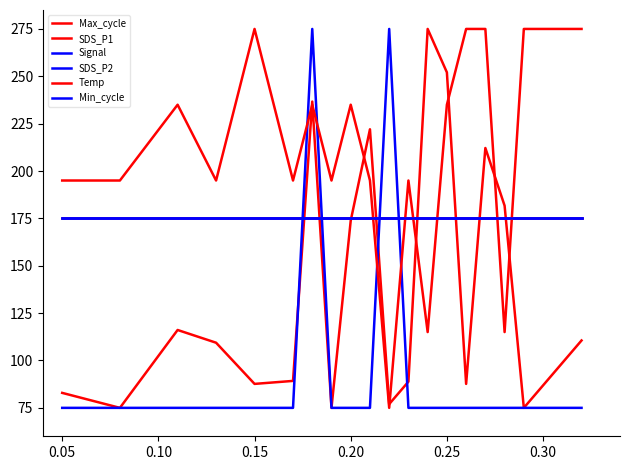

Which series has the largest total across all categories?

Temp